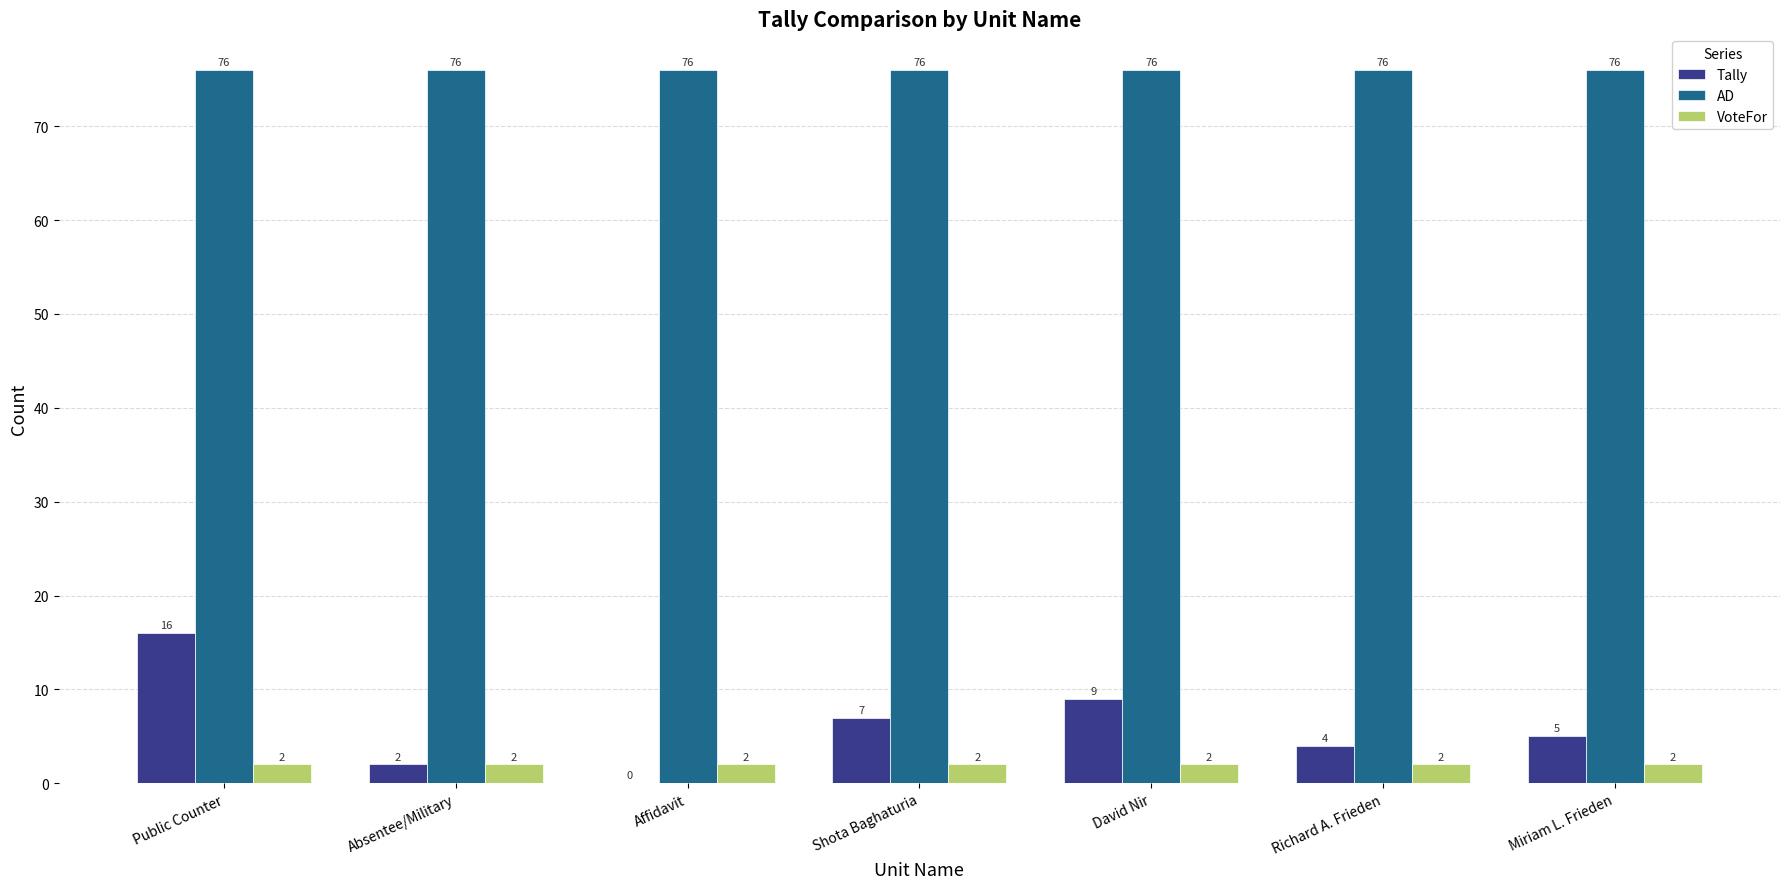

What is the spread (max minus min) of values at David Nir?

74